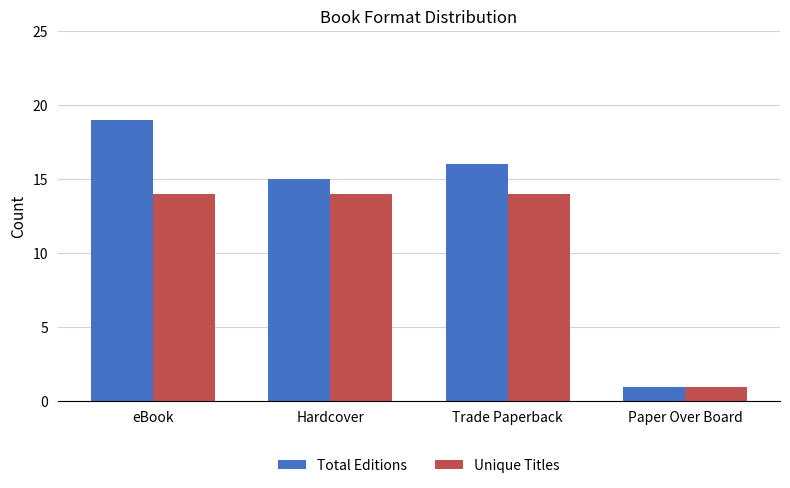

What are all the series names shown in the legend?

Total Editions, Unique Titles